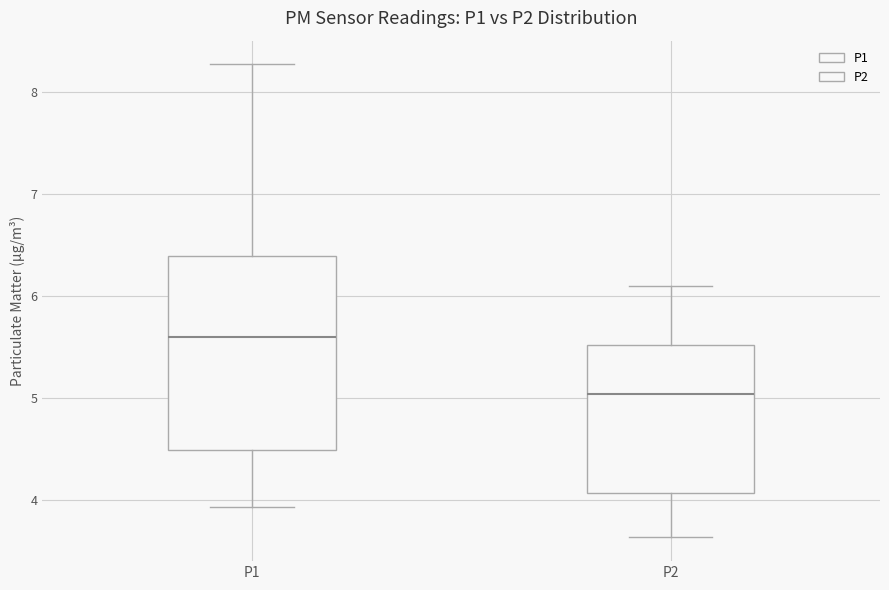

Reading left to right, transcribe this box plot: for each box, give where its median line is, the range the box spans, and where its two whiskers end, as read against the y-axis. The values are not printed on the chart, so give them approximately, as read against the axis.

P1: median 5.6, box 4.5 to 6.4, whiskers 3.9 to 8.3
P2: median 5.0, box 4.1 to 5.5, whiskers 3.6 to 6.1